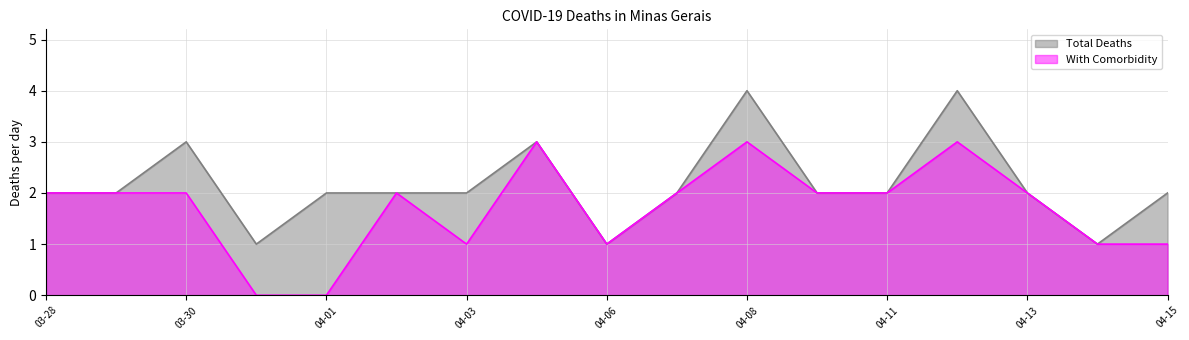

Which series changed the most between 03-28 and 03-30?

Total Deaths